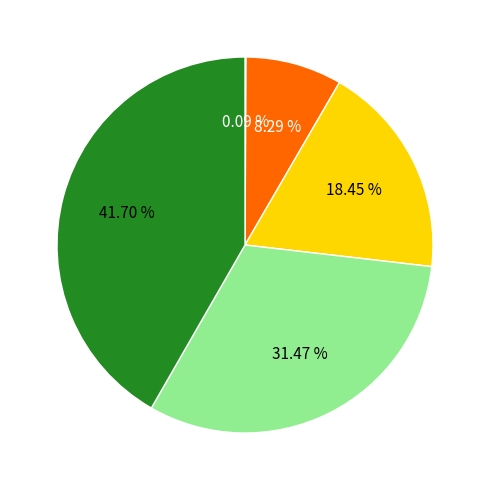

Is there any slice that represents more than half of the pie?

No